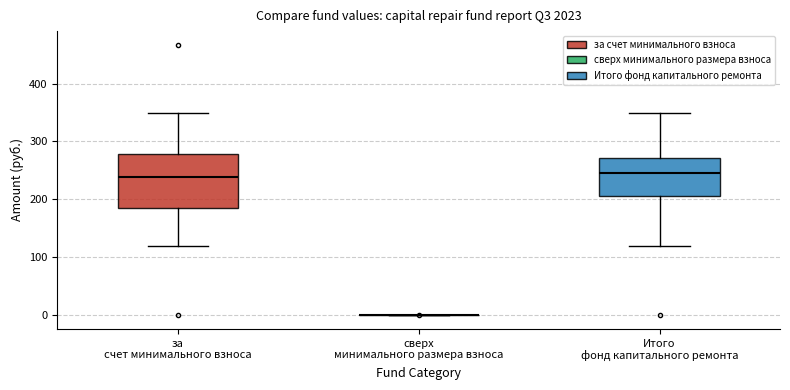

Which box is the tallest, from its lower edge to its upper edge?

за счет минимального взноса